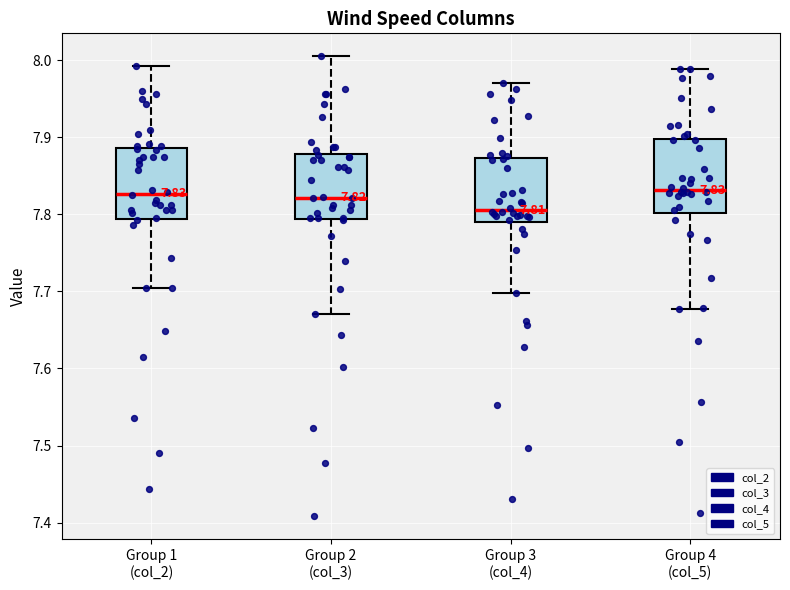

Which box's median line is the lowest?

Group 3 (col_4)